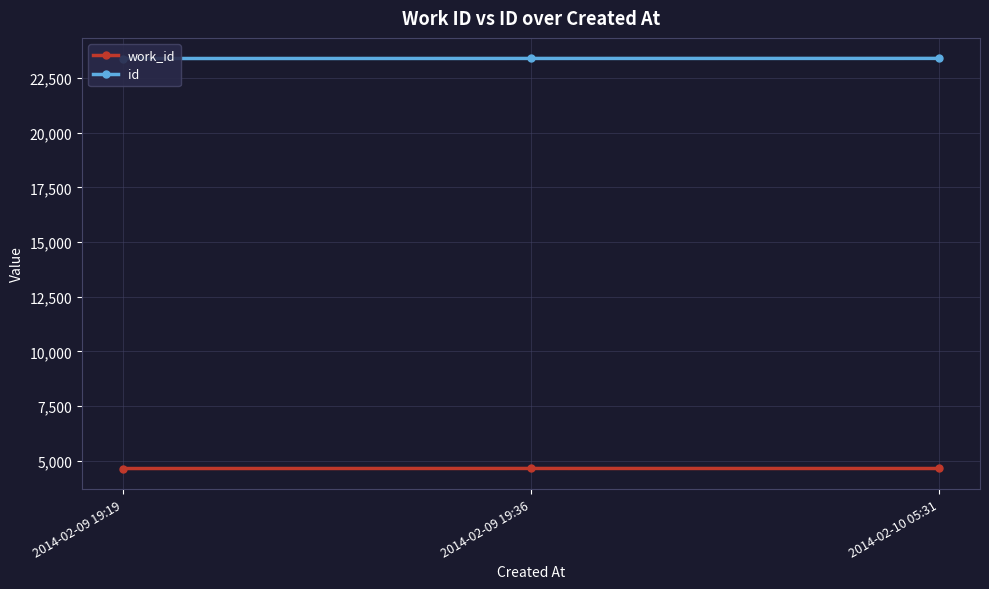

True or false: work_id has a value of 4640 at 2014-02-09 19:19.

True